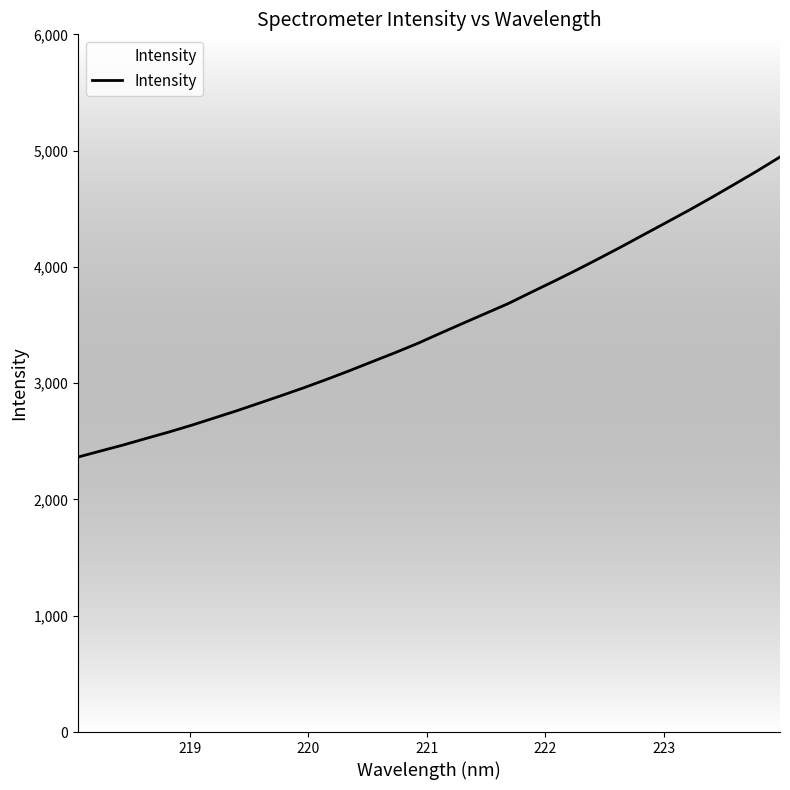

What is the difference between the maximum and minimum values?

2580.4